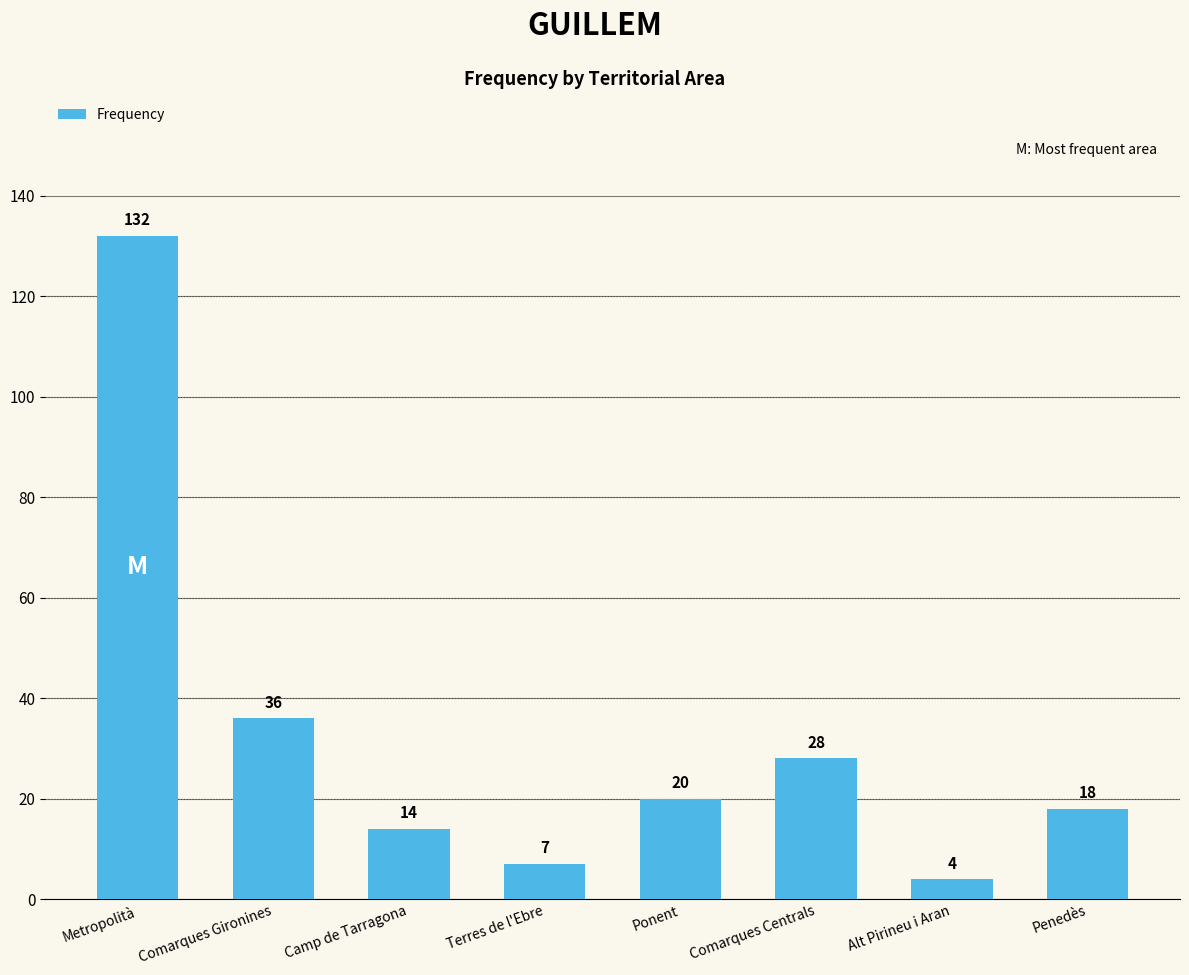

Where is the data nearest to the value 68?

Comarques Gironines